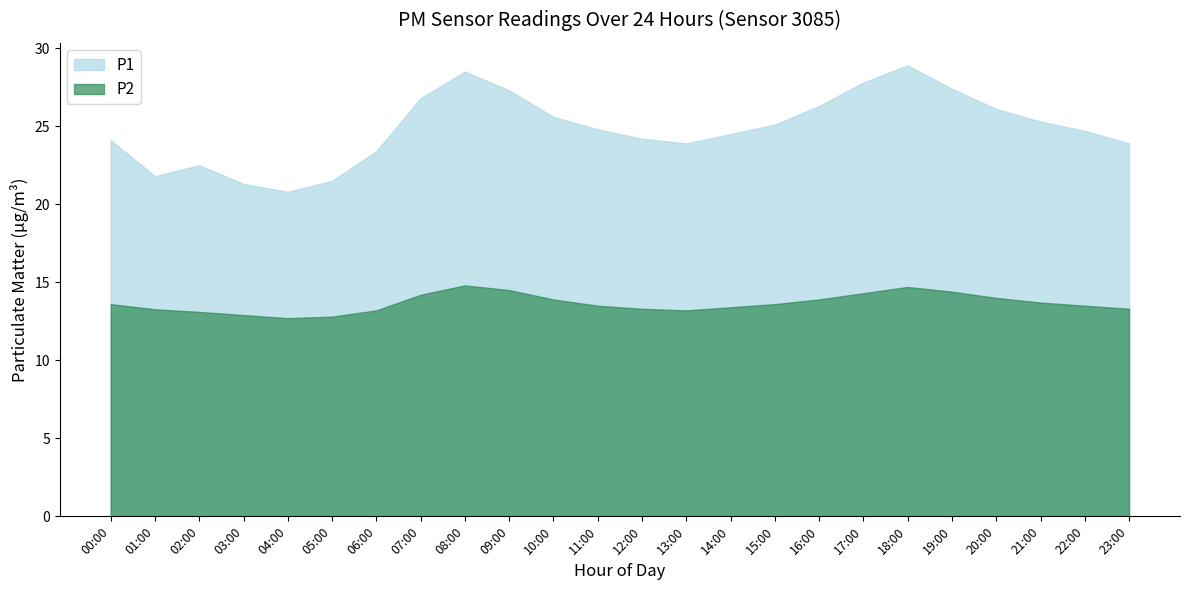

How many distinct data groups are displayed?

2